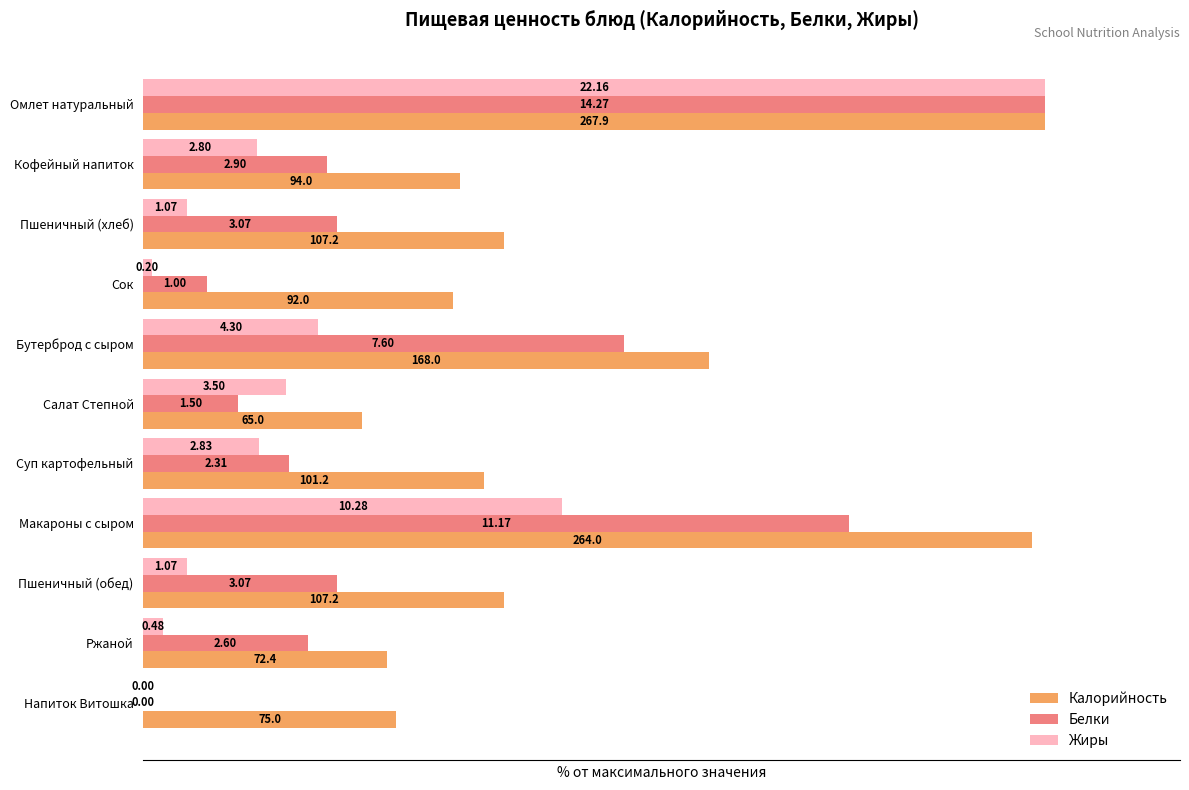

Rank the series by their average value, from lowest to highest.

Жиры, Белки, Калорийность